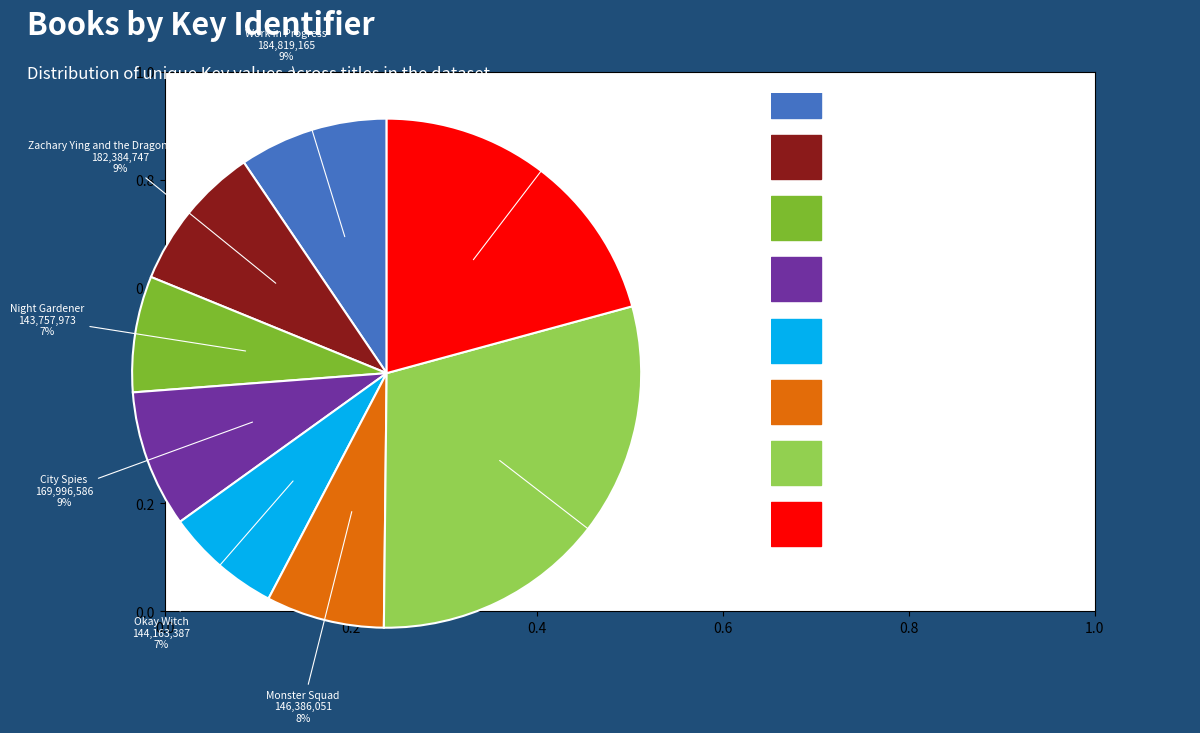

Is there any slice that represents more than half of the pie?

No